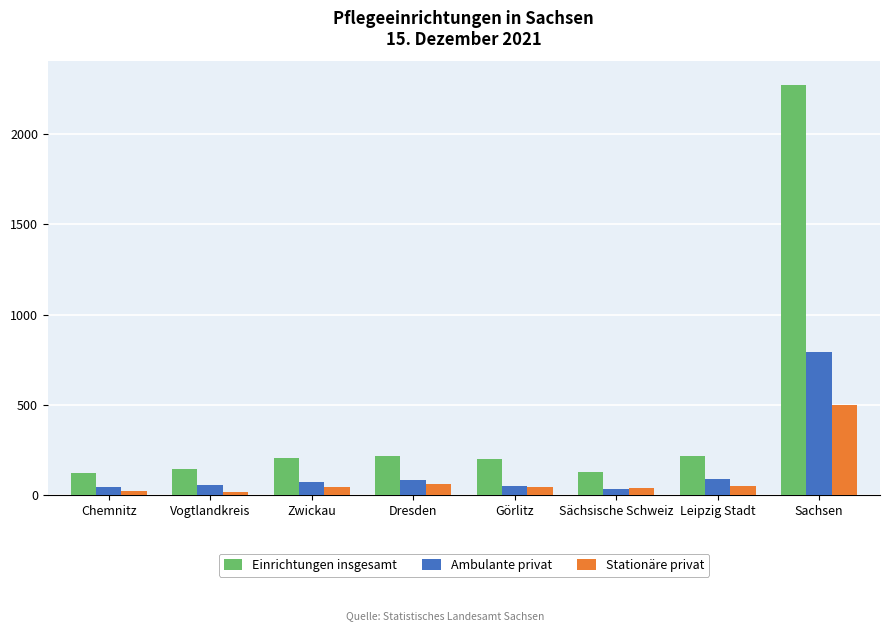

True or false: Einrichtungen insgesamt has a value of 134 at Leipzig Stadt.

False